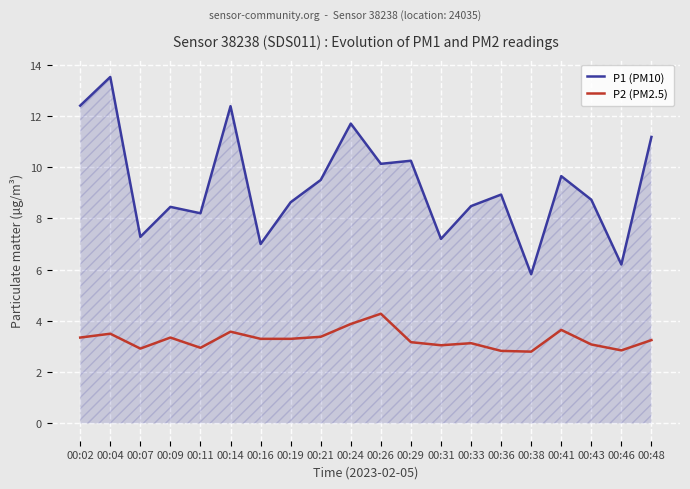

At which label does P2 (PM2.5) first exceed 3?

00:02